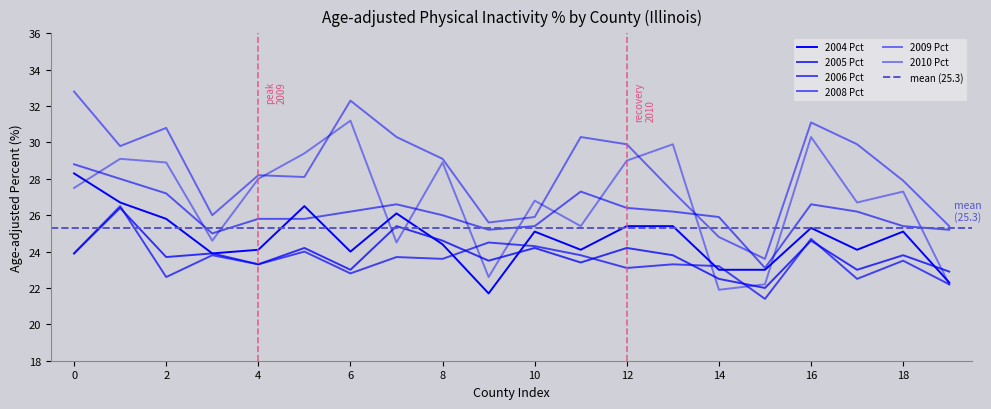

Does the chart display data point markers on the line(s)?

No